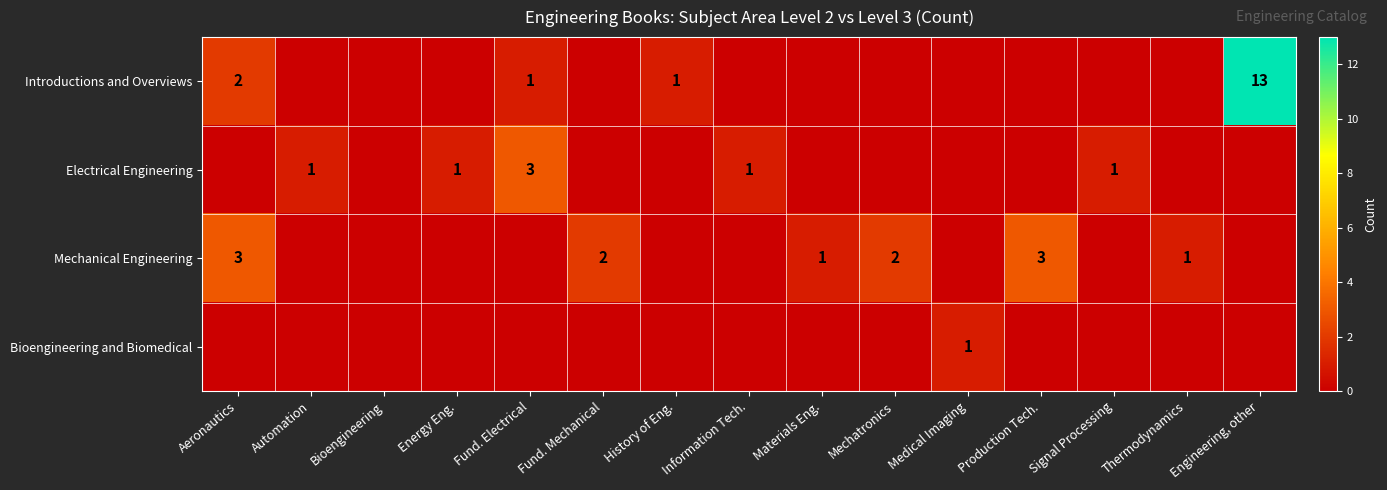

The value of Mechanical Engineering at Fund. Mechanical is 2. True or false?

True